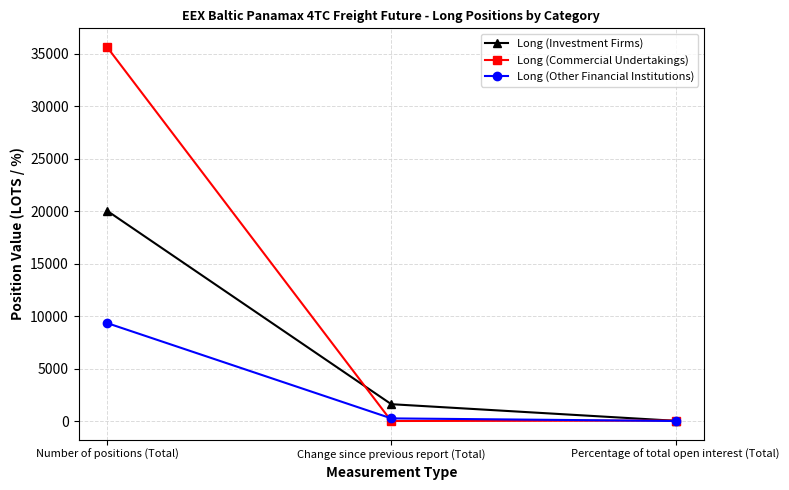

At which label is Long (Investment Firms) closest to 10037?

Change since previous report (Total)